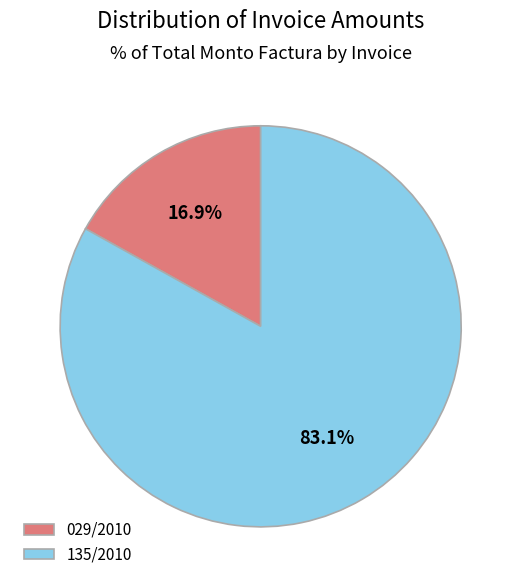

What portion of the pie excludes 135/2010?

16.9%